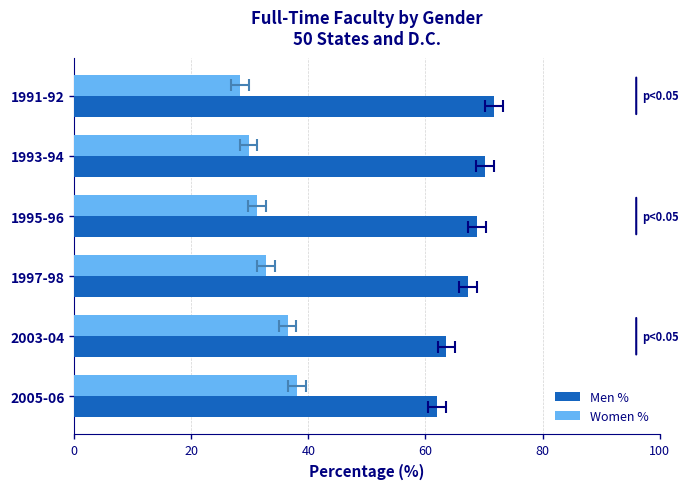

Reading left to right, extract all data points from this chart.

Men %: 71.7	70.2	68.8	67.3	63.6	62.0
Women %: 28.3	29.8	31.2	32.7	36.4	38.0